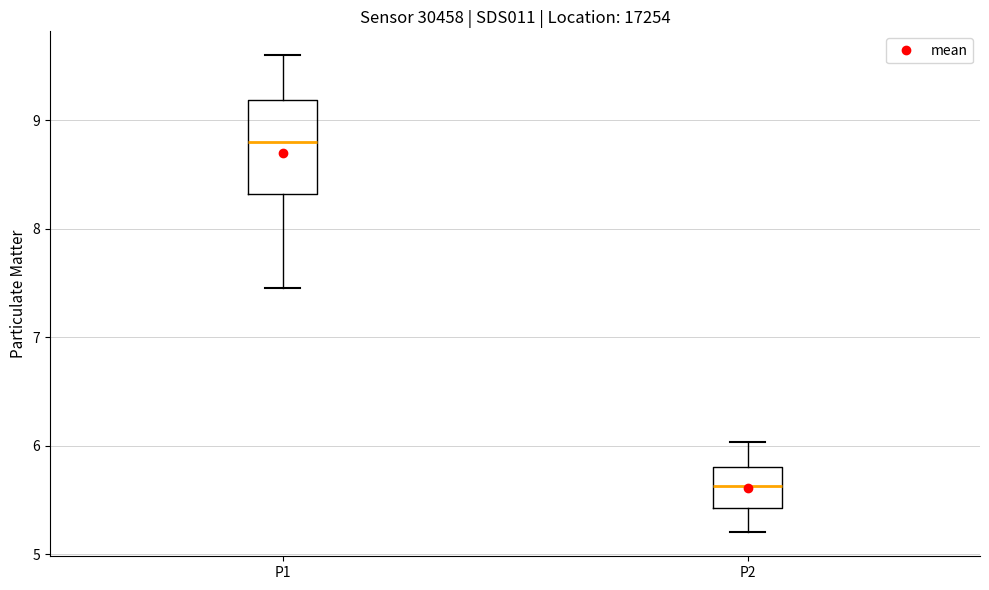

Reading left to right, read every box against the y-axis: the position of its median line, the range the box covers, and the ends of its whiskers. The values are not printed on the chart, so give them approximately, as read against the axis.

P1: median 8.8, box 8.3 to 9.2, whiskers 7.5 to 9.6
P2: median 5.6, box 5.4 to 5.8, whiskers 5.2 to 6.0